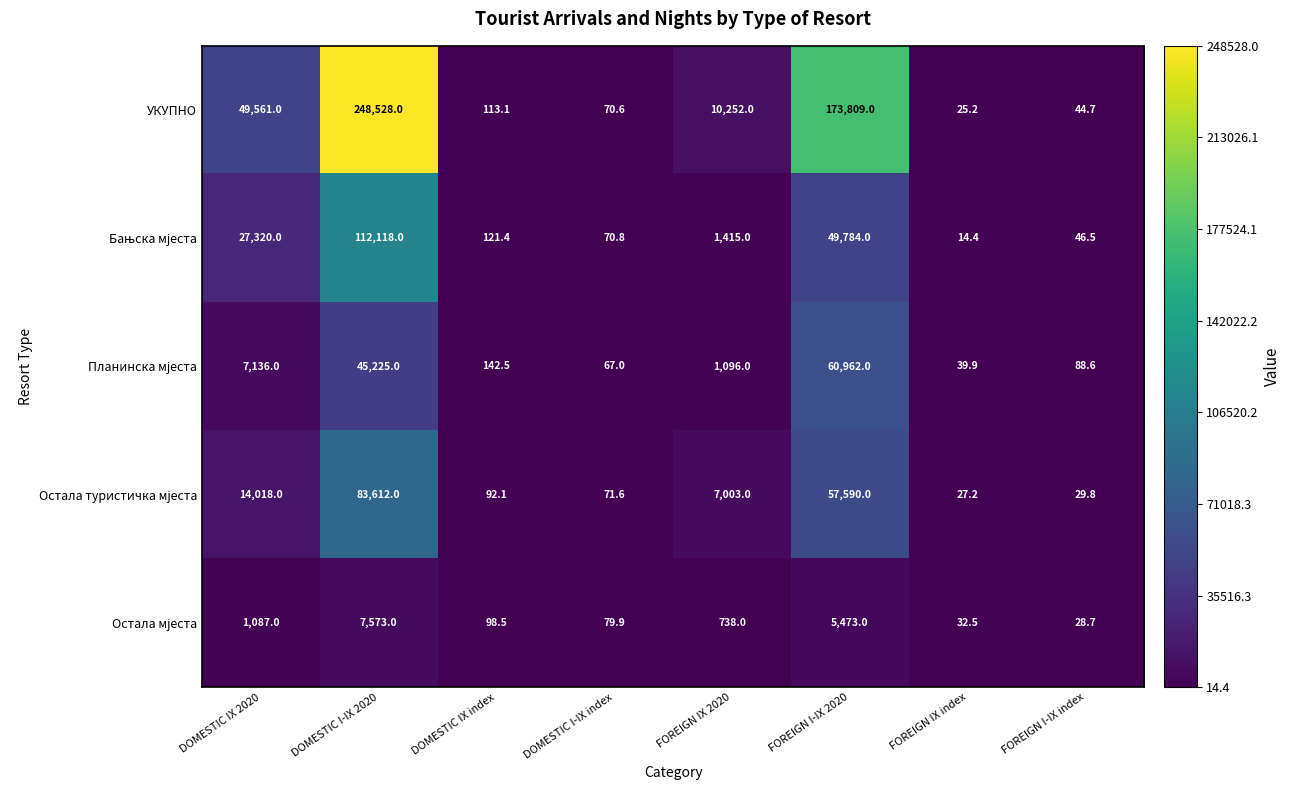

Which category has the lowest value across all series?

FOREIGN IX index